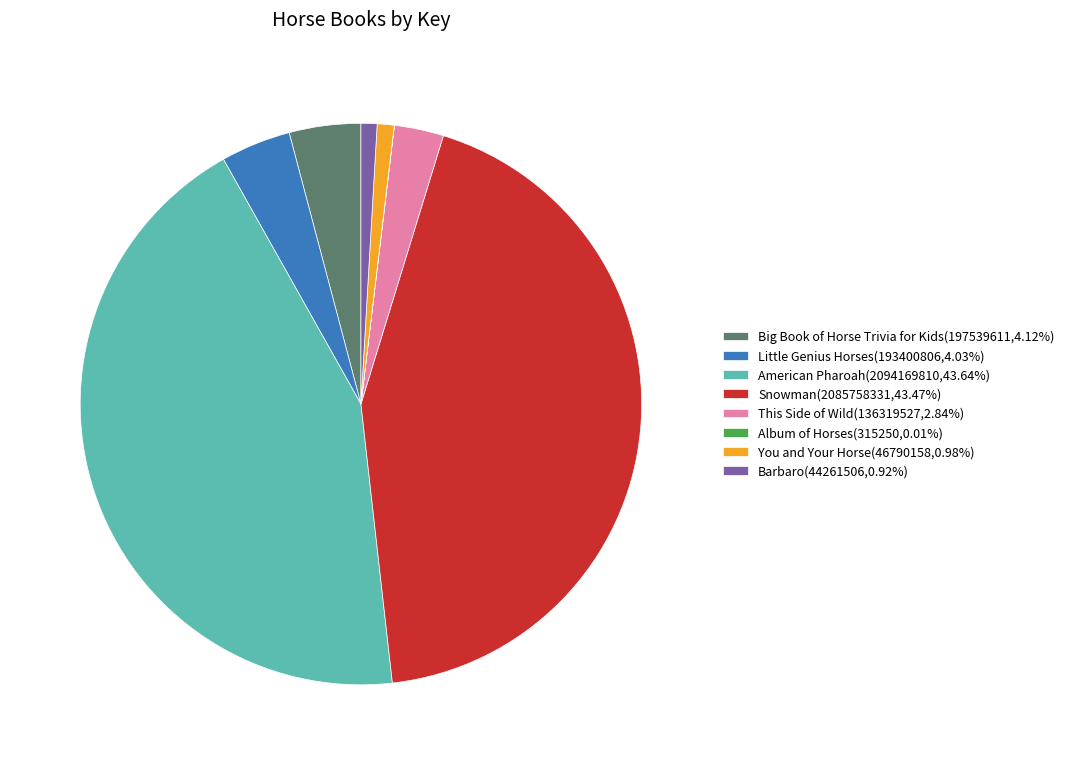

Do Snowman and Little Genius Horses together represent more than half of the pie?

No